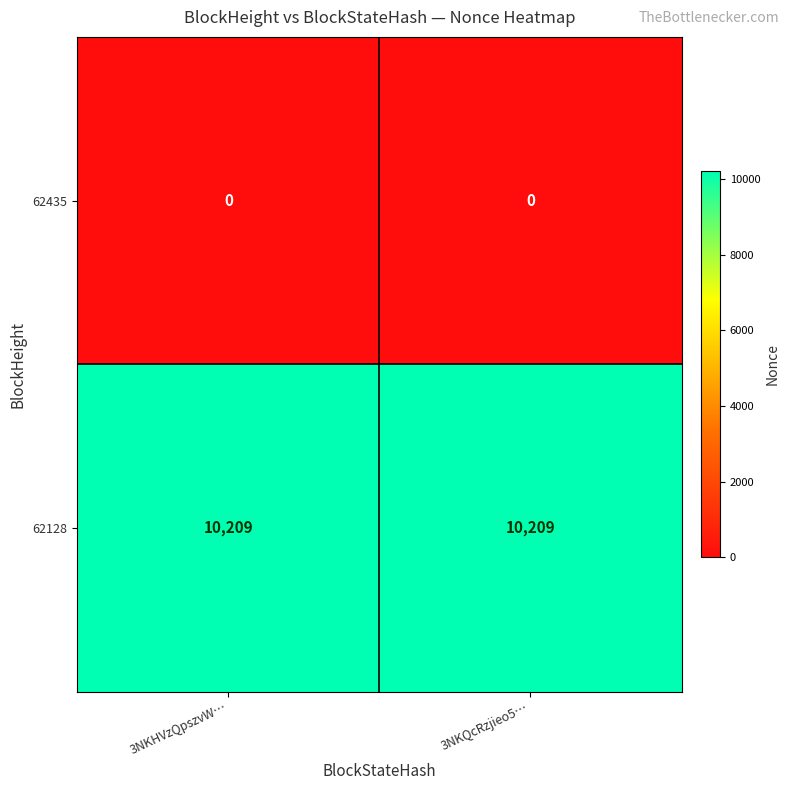

At how many categories does at least one series exceed 7641?

2